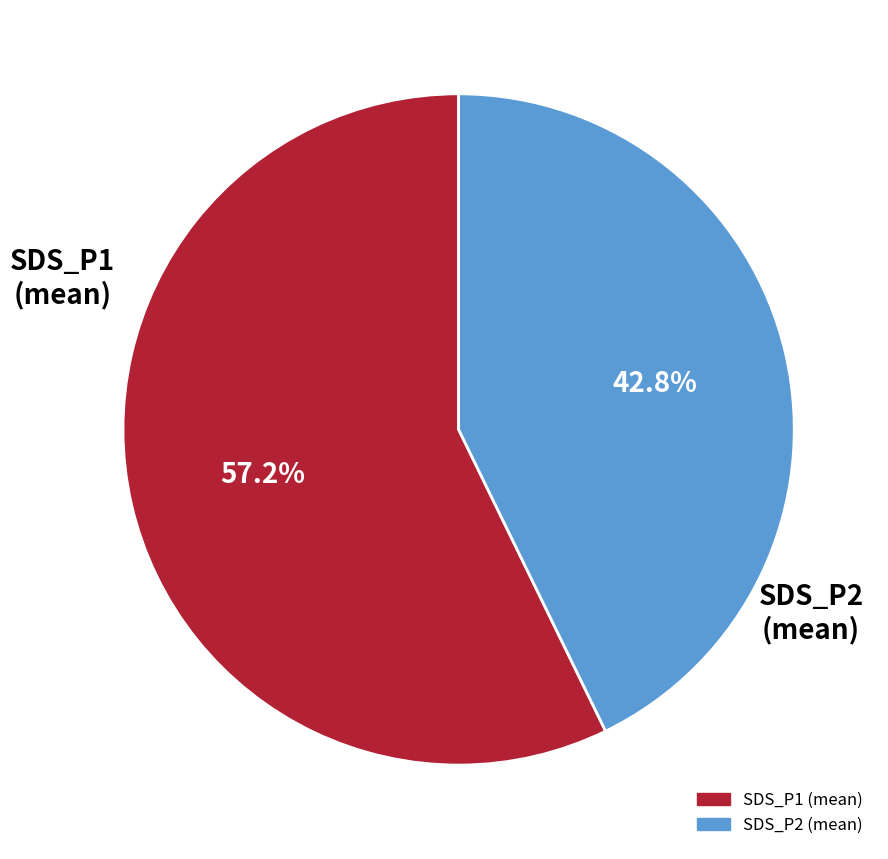

What is the ratio of the value at SDS_P1 (mean) to the value at SDS_P2 (mean)?

1.3